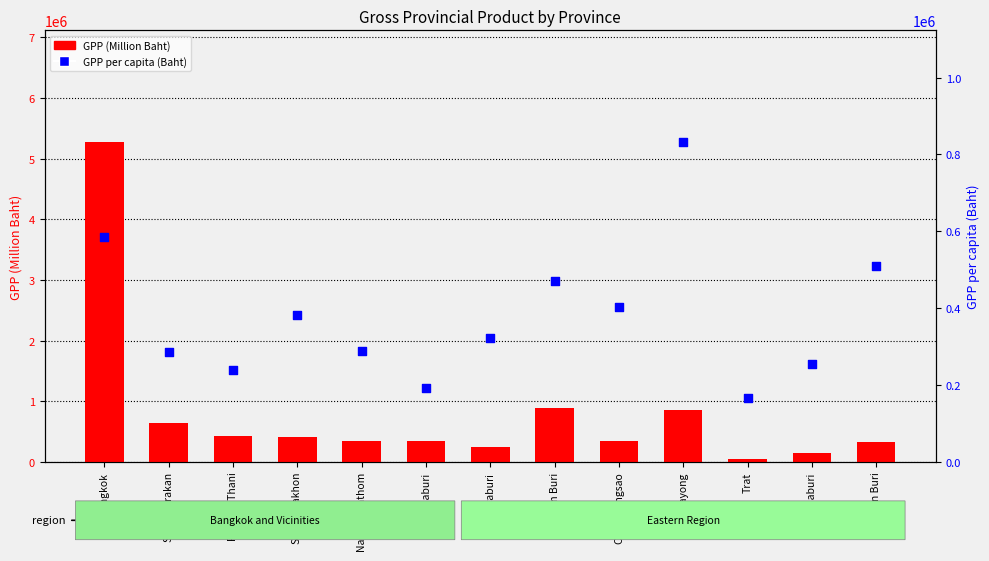

Which series has the widest spread of Y values?

GPP (Million Baht)